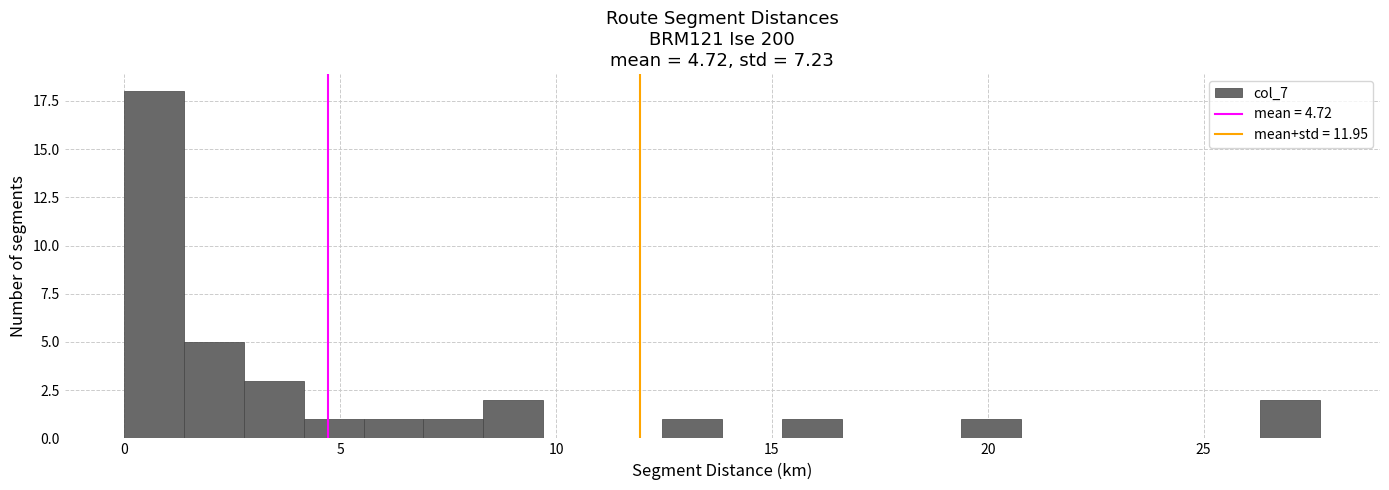

Read against the x-axis, roughly where is the centre of the tallest bar?

0.5